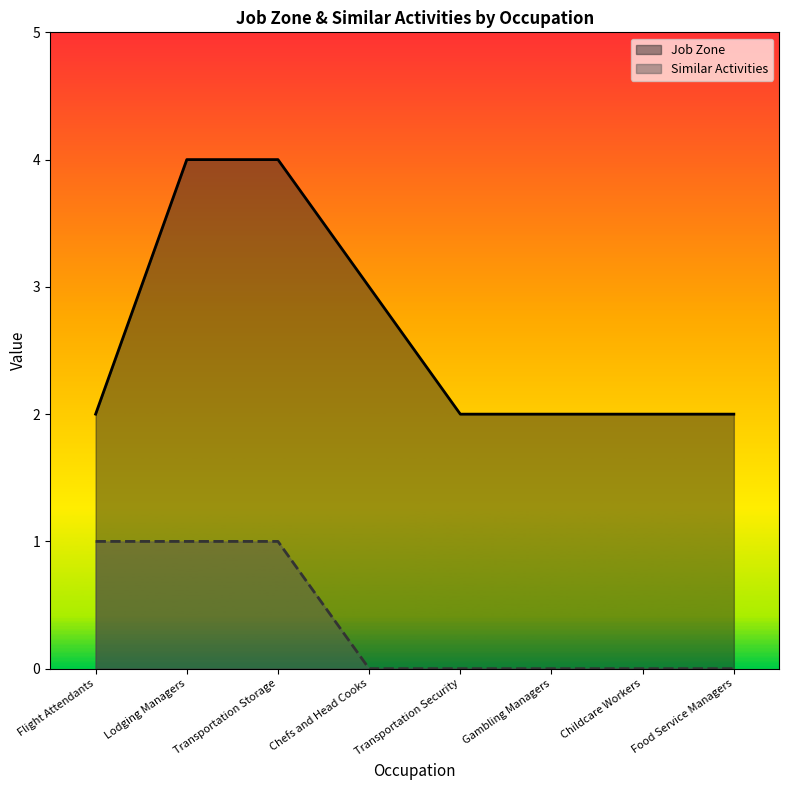

What is the label of the 6th point from the right?

Transportation Storage